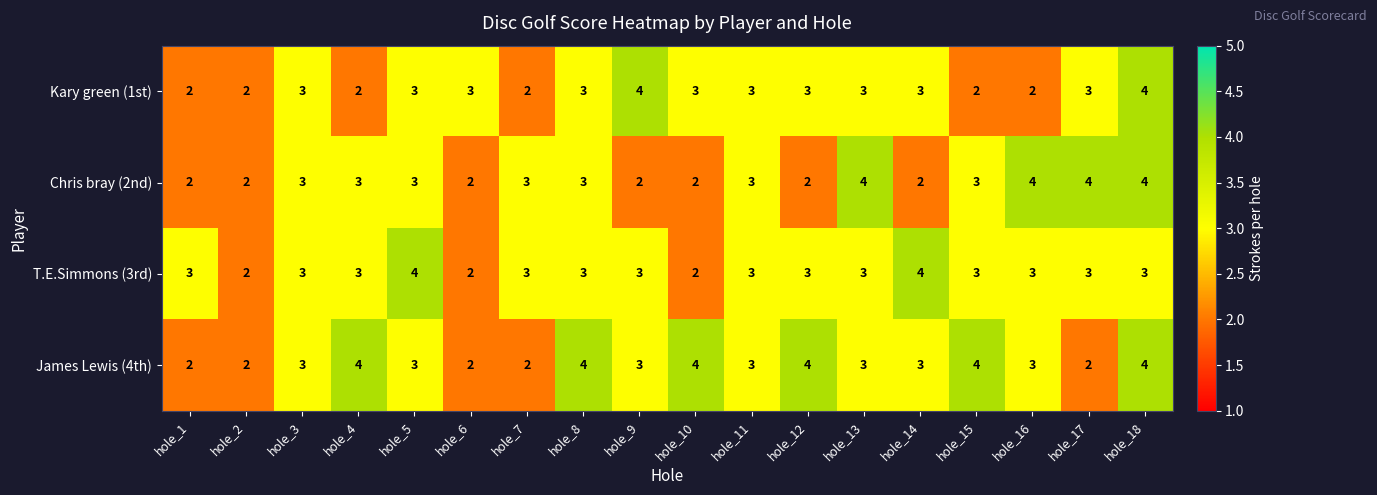

Is it true that Chris bray (2nd) equals 6 at hole_17?

False